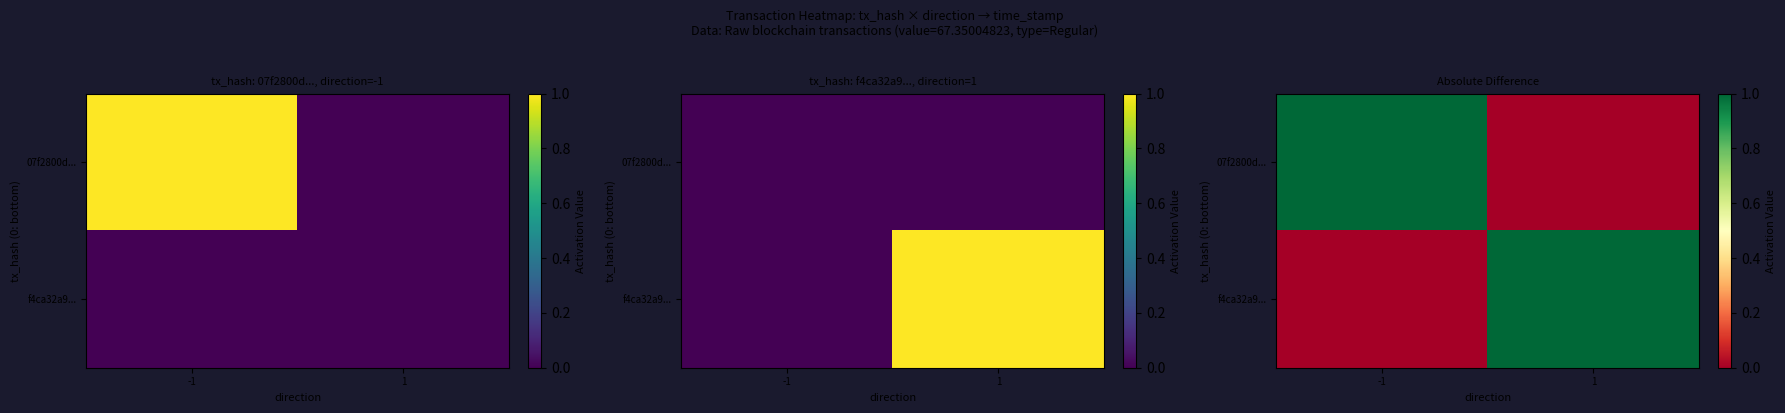

True or false: 07f2800d... has a value of 0 at 1.

True